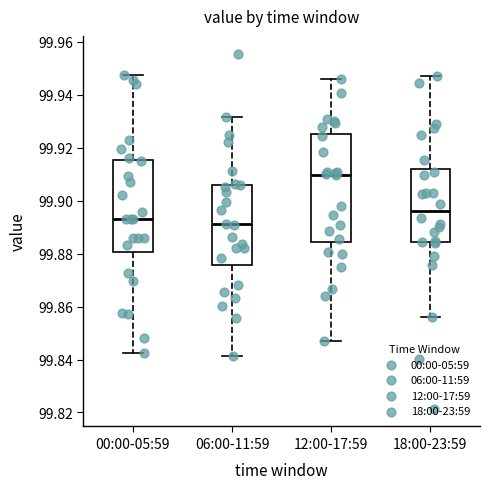

Reading left to right, transcribe this box plot: for each box, give where its median line is, the range the box spans, and where its two whiskers end, as read against the y-axis. The values are not printed on the chart, so give them approximately, as read against the axis.

00:00-05:59: median 99.894, box 99.880 to 99.916, whiskers 99.842 to 99.948
06:00-11:59: median 99.892, box 99.876 to 99.906, whiskers 99.842 to 99.932
12:00-17:59: median 99.910, box 99.884 to 99.926, whiskers 99.848 to 99.946
18:00-23:59: median 99.896, box 99.884 to 99.912, whiskers 99.856 to 99.946